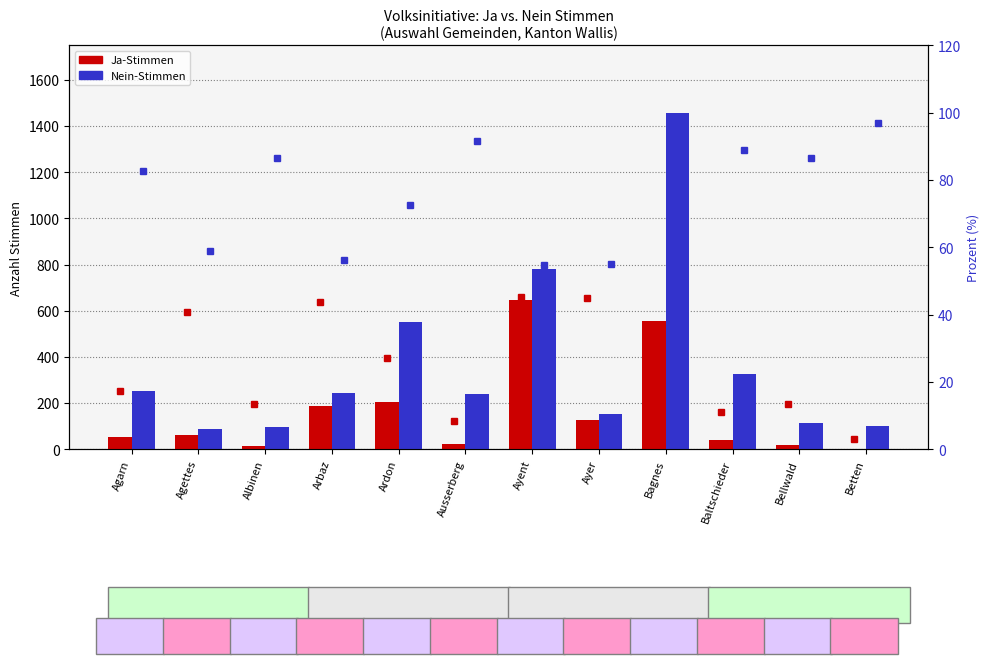

Rank the series by their average value, from highest to lowest.

Nein, Ja